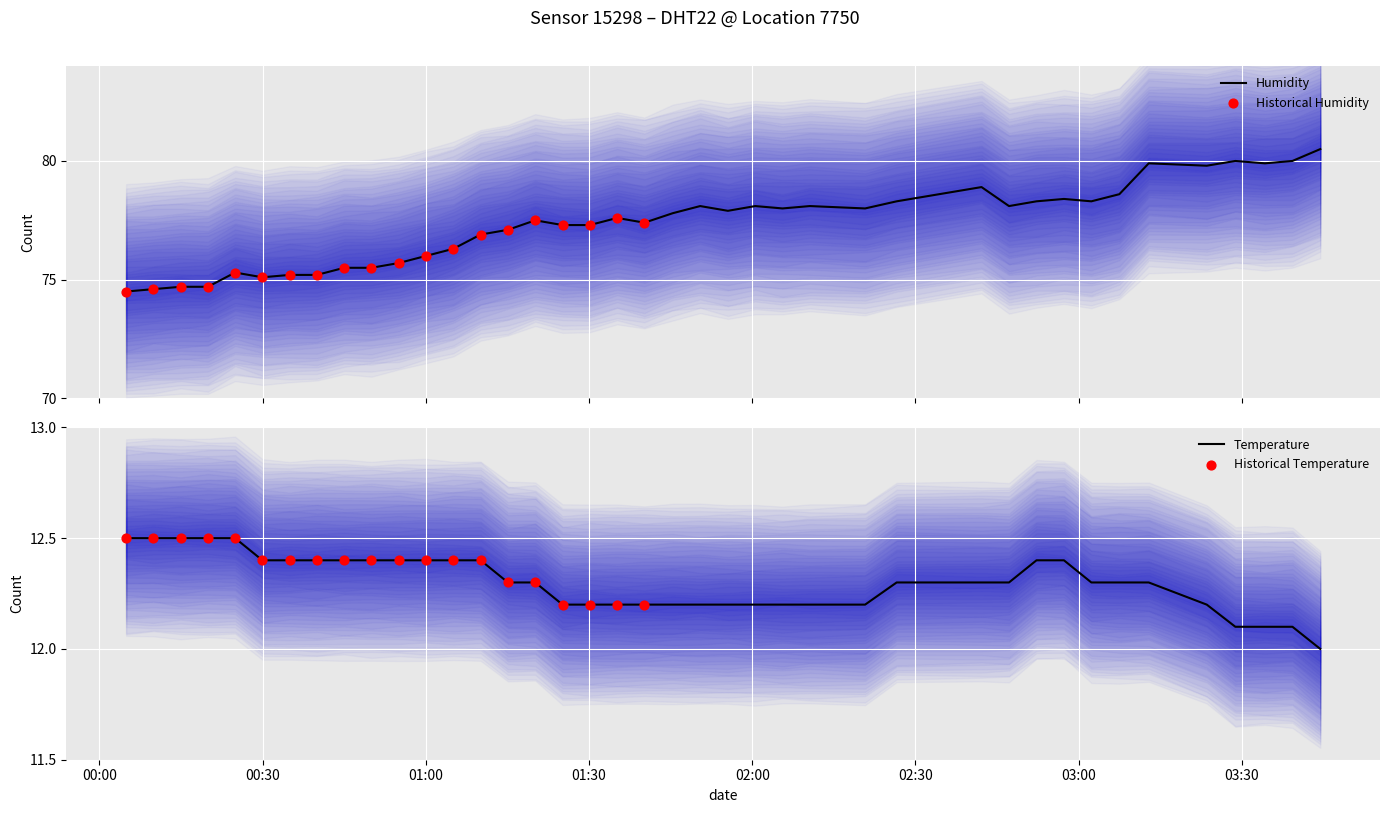

Is the value of temperature at 2022-11-18T01:00:02 greater than the value of humidity at 2022-11-18T03:44:25?

No